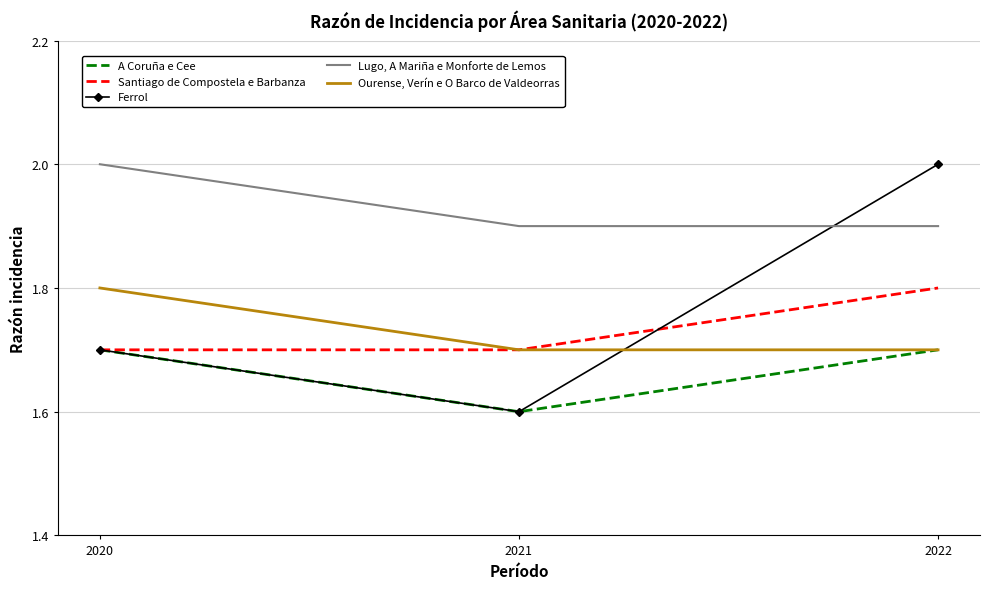

What are all the series names shown in the legend?

A Coruña e Cee, Santiago de Compostela e Barbanza, Ferrol, Lugo, A Mariña e Monforte de Lemos, Ourense, Verín e O Barco de Valdeorras